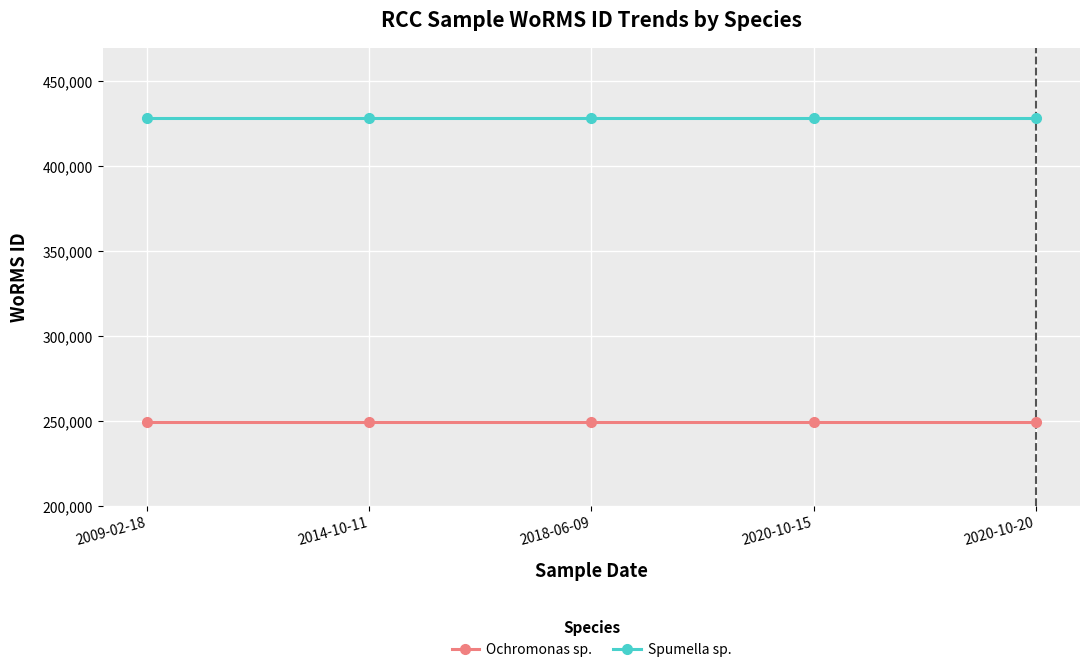

What is the minimum value shown in the chart?

249725